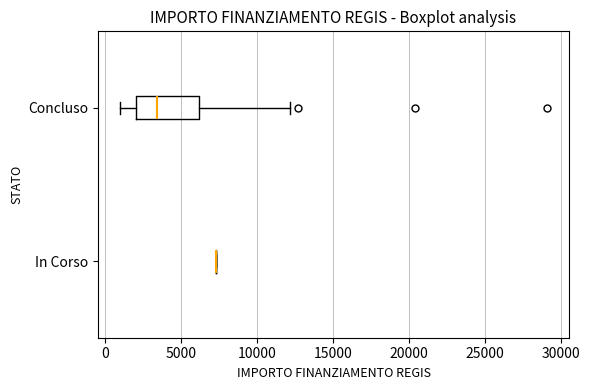

Reading bottom to top, transcribe this box plot: for each box, give where its median line is, the range the box spans, and where its two whiskers end, as read against the x-axis. The values are not printed on the chart, so give them approximately, as read against the axis.

In Corso: box collapsed to a line at 7500, whiskers 7500 to 7500
Concluso: median 3500, box 2000 to 6000, whiskers 1000 to 12000